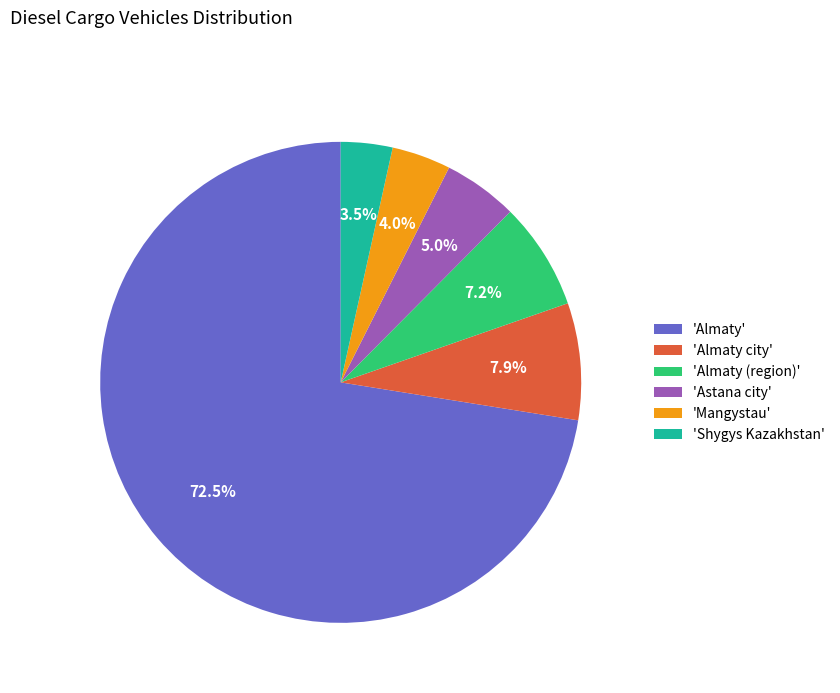

Is there a majority slice in this chart?

Yes